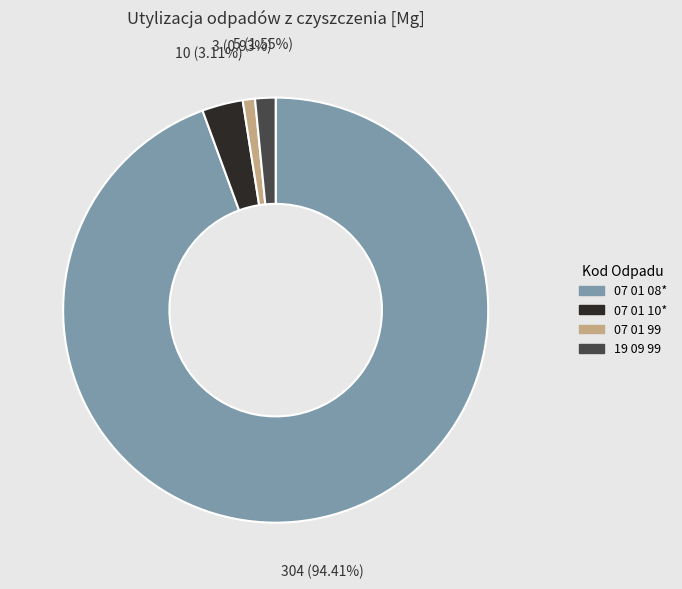

To the nearest percent, what is the difference between the 07 01 99 and 07 01 08* slice percentages?

93%